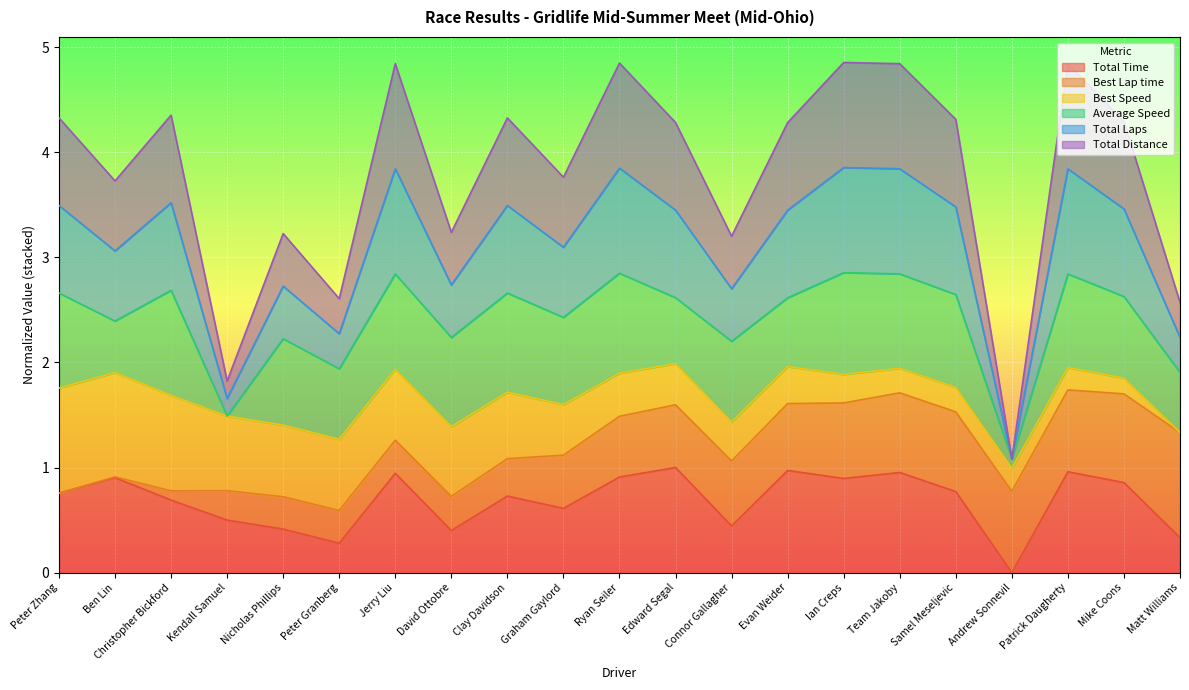

Does the chart display data point markers on the line(s)?

No